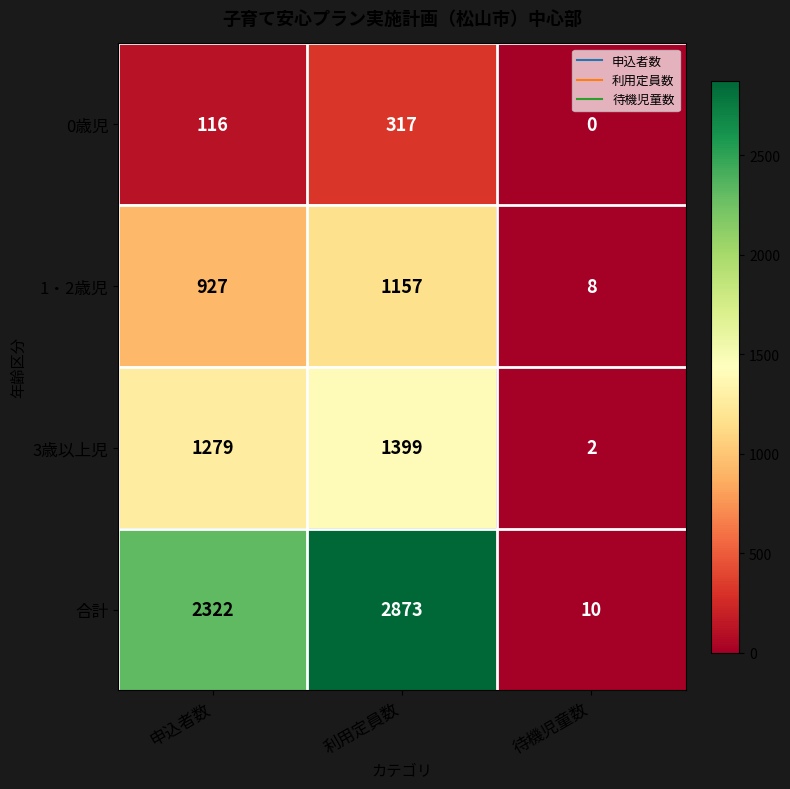

The 1・2歳児 series shows 391 at 申込者数. True or false?

False